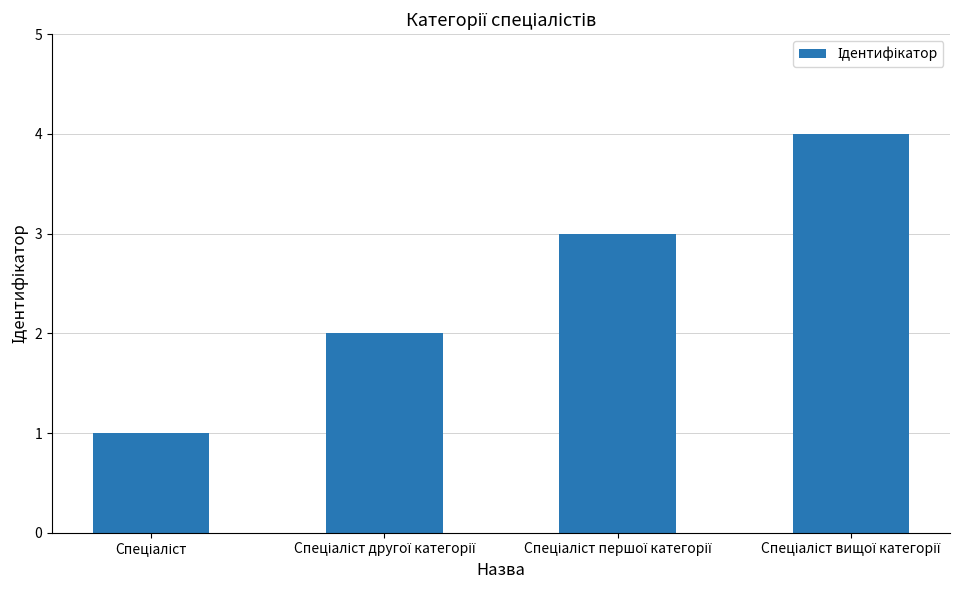

What is the maximum value shown in the chart?

4